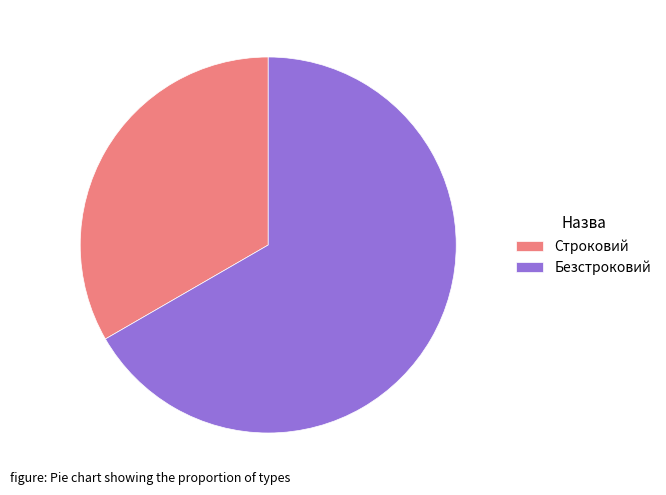

How many slices are in this pie chart?

2